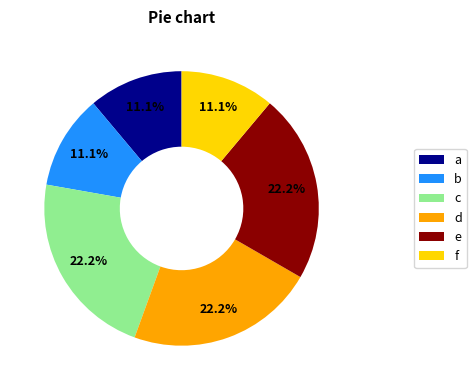

Which has a higher value, e or b?

e